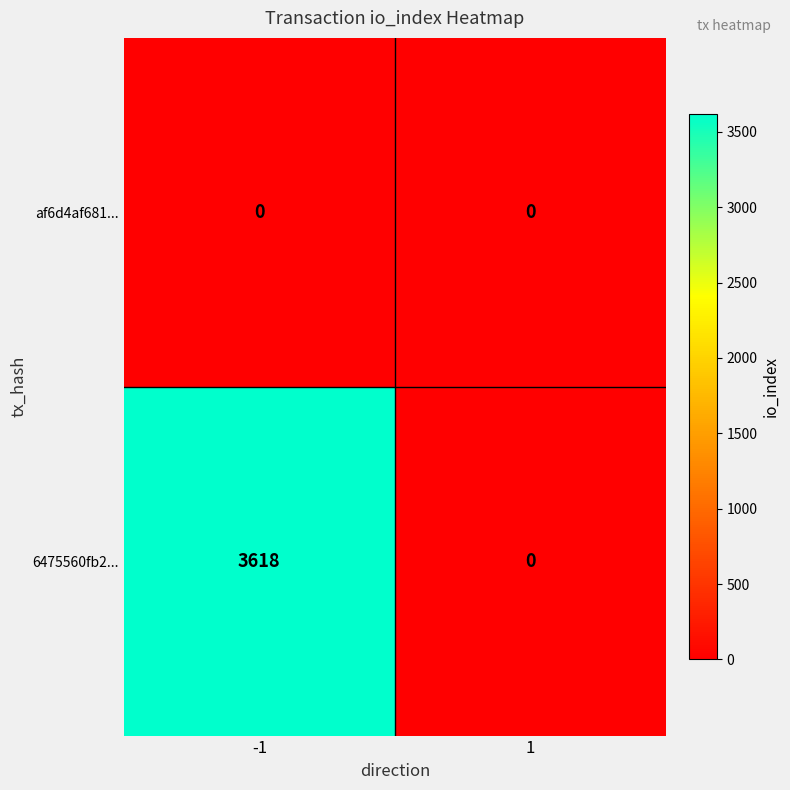

What is the spread (max minus min) of values at -1?

3618